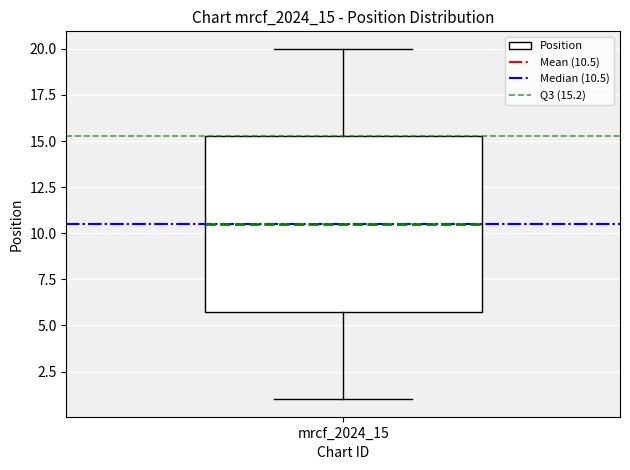

Transcribe this box plot: give where the median line is, the range the box spans, and where the two whiskers end, as read against the y-axis. The values are not printed on the chart, so give them approximately, as read against the axis.

median 10.5, box 6.0 to 15.5, whiskers 1.0 to 20.0